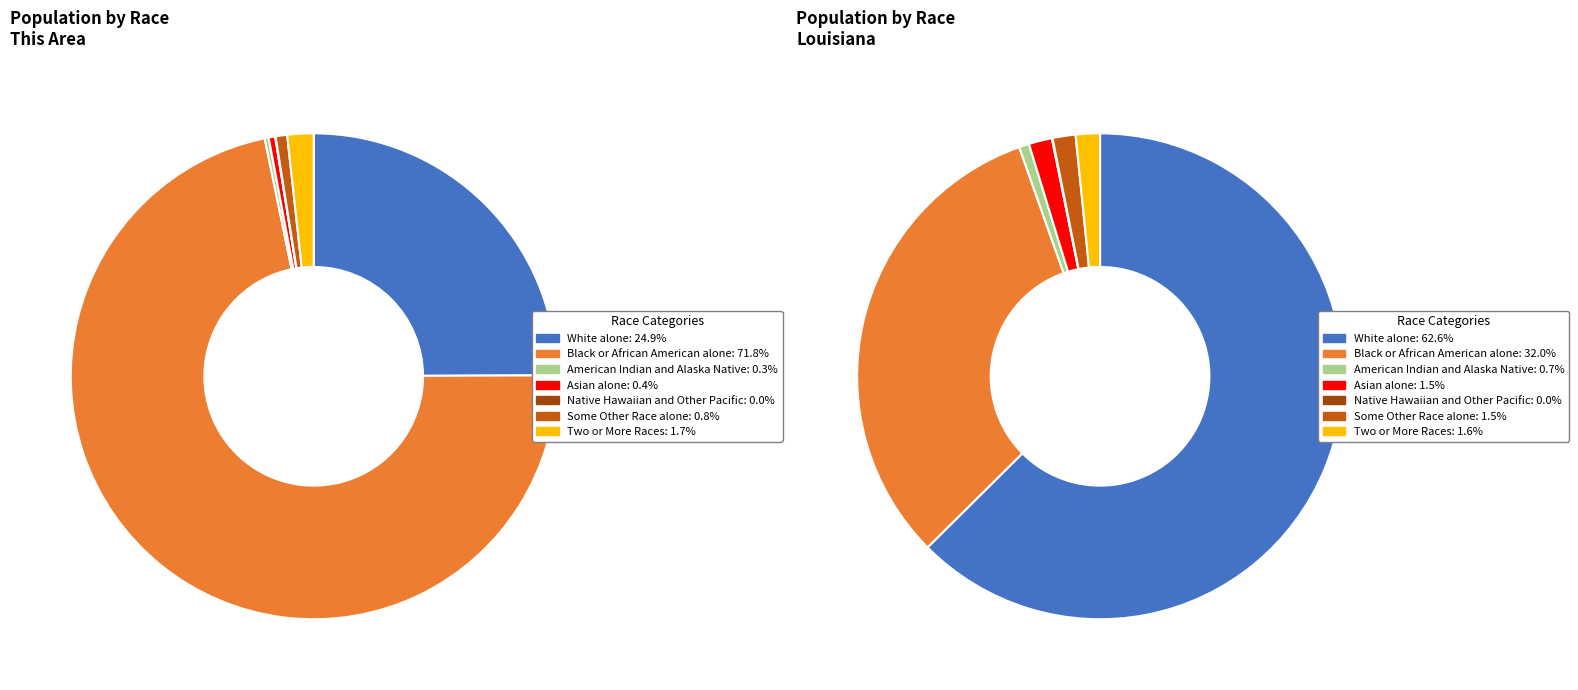

What percentage is the this_area slice, to the nearest percent?

25%